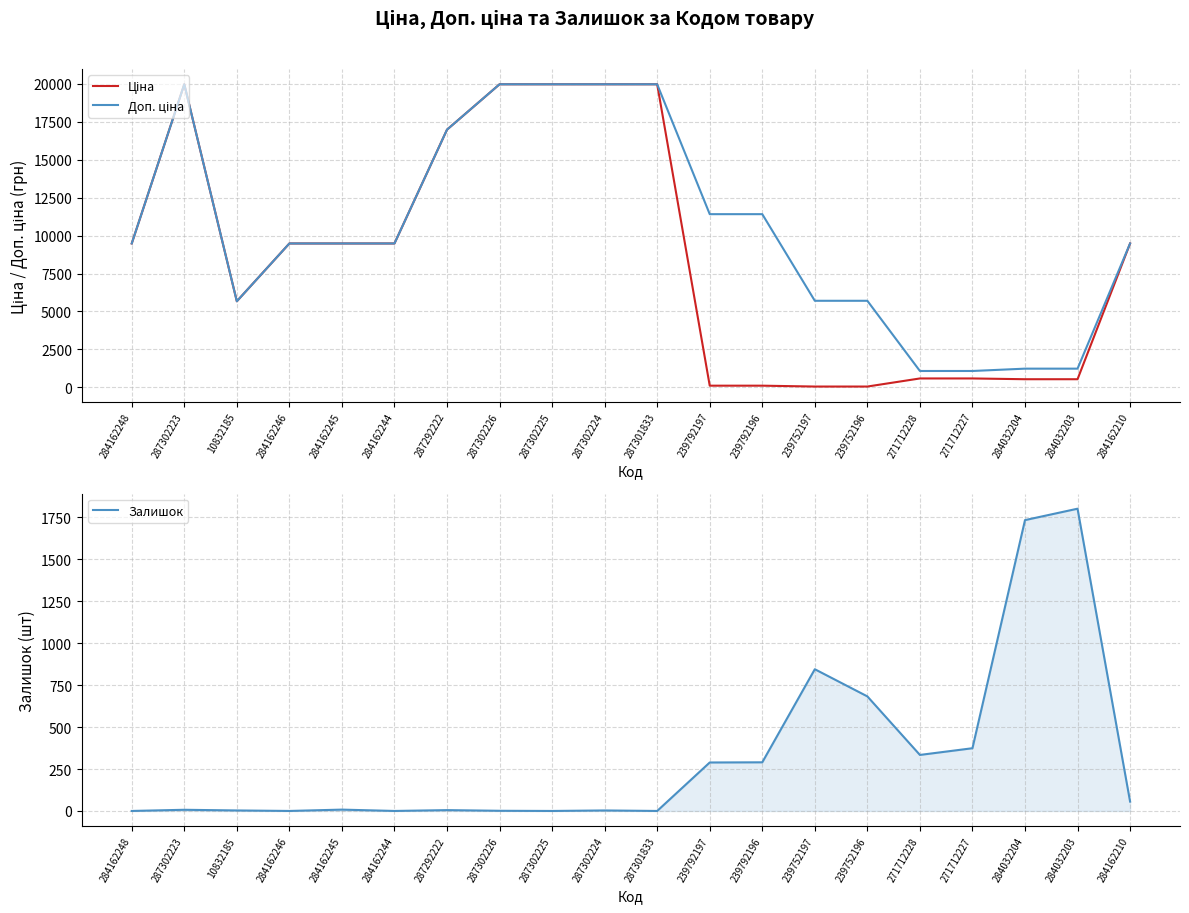

What position from the left is 287301833?

11